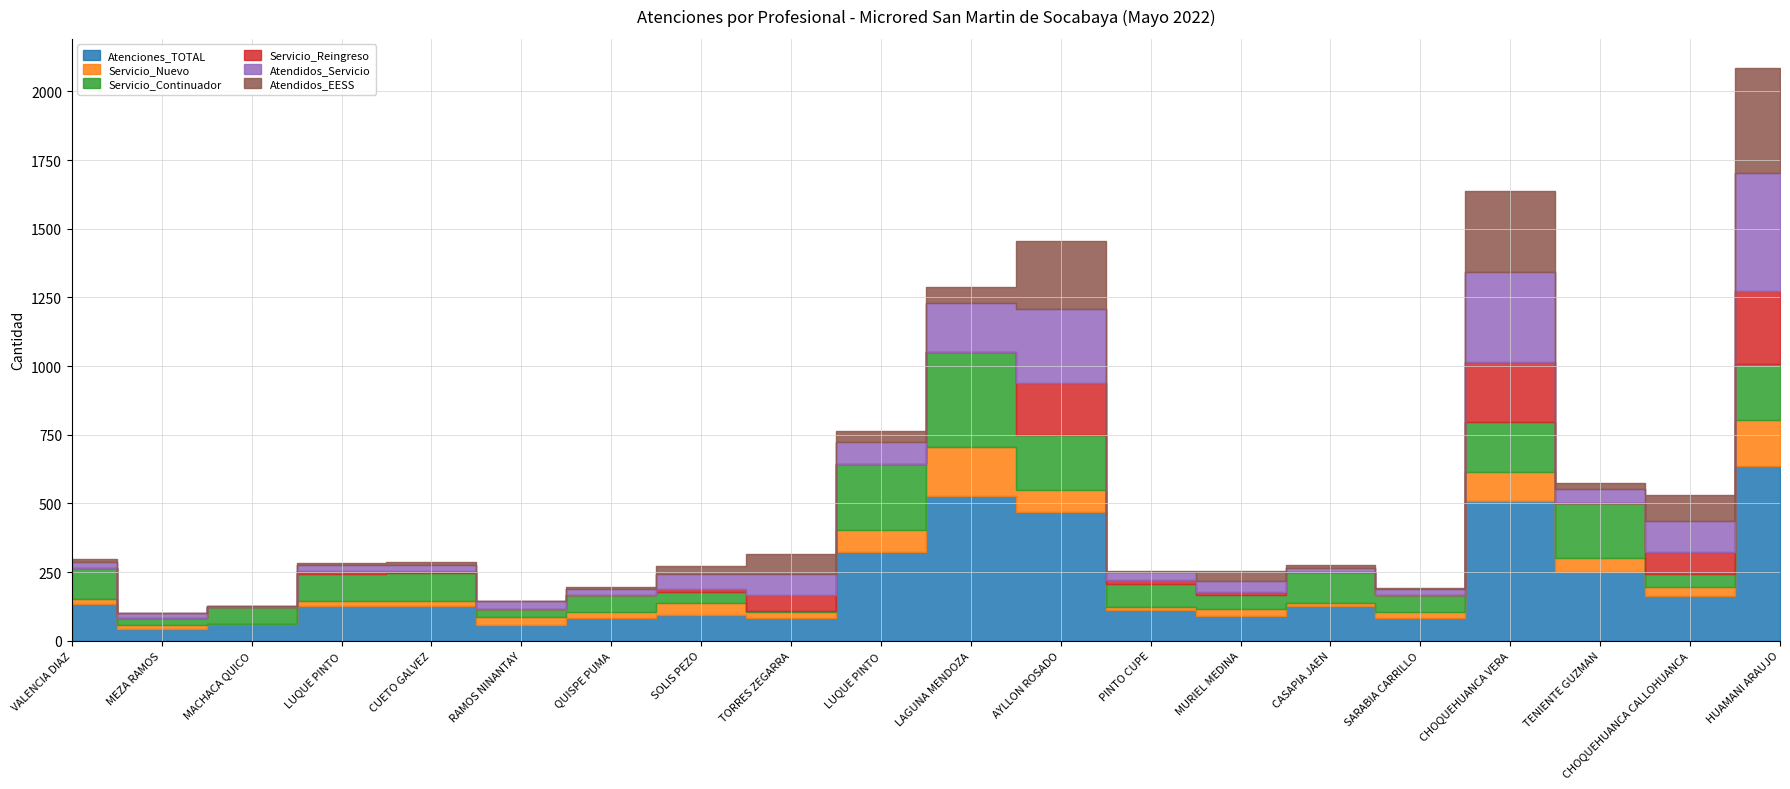

True or false: Atendidos_Servicio and Servicio_Nuevo intersect in this chart.

False